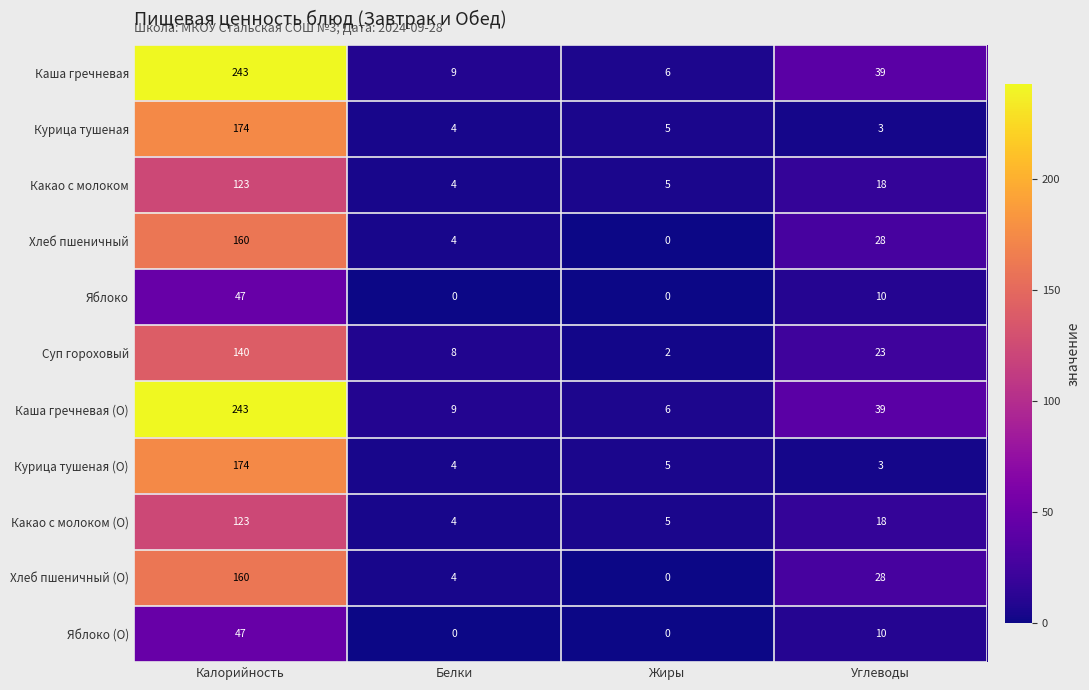

What is the greatest value displayed?

243